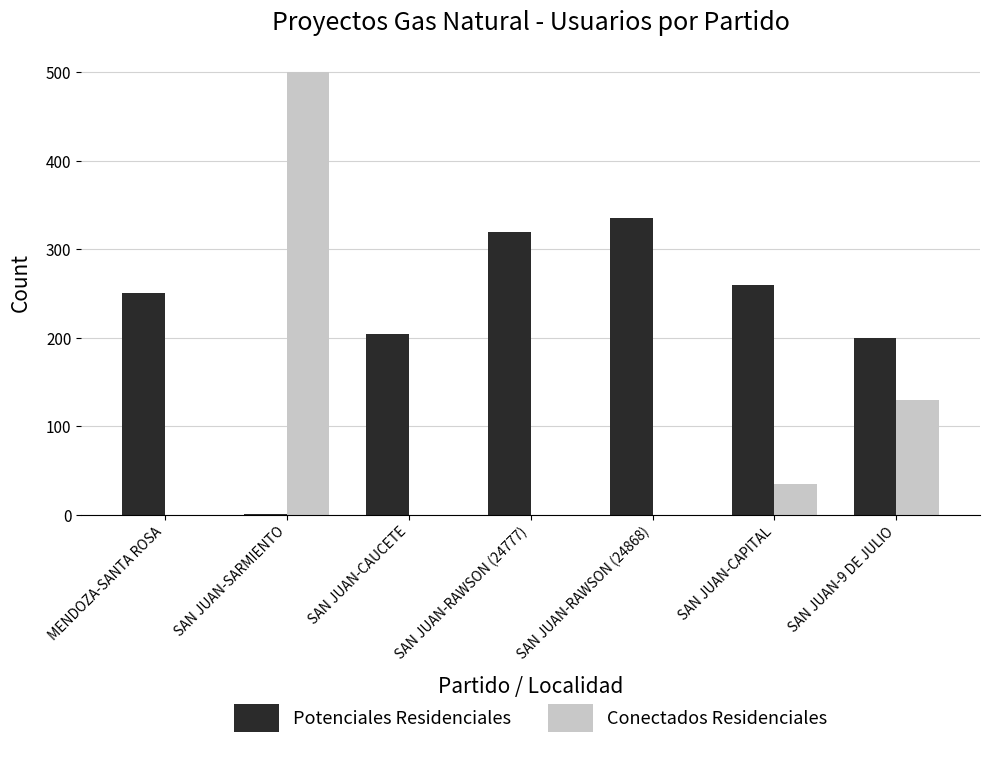

Reading left to right, transcribe all the data shown in this chart.

Potenciales Residenciales: MENDOZA-SANTA ROSA=250	SAN JUAN-SARMIENTO=1	SAN JUAN-CAUCETE=204	SAN JUAN-RAWSON (24777)=319	SAN JUAN-RAWSON (24868)=335	SAN JUAN-CAPITAL=260	SAN JUAN-9 DE JULIO=200
Conectados Residenciales: MENDOZA-SANTA ROSA=0	SAN JUAN-SARMIENTO=500	SAN JUAN-CAUCETE=0	SAN JUAN-RAWSON (24777)=0	SAN JUAN-RAWSON (24868)=0	SAN JUAN-CAPITAL=35	SAN JUAN-9 DE JULIO=129